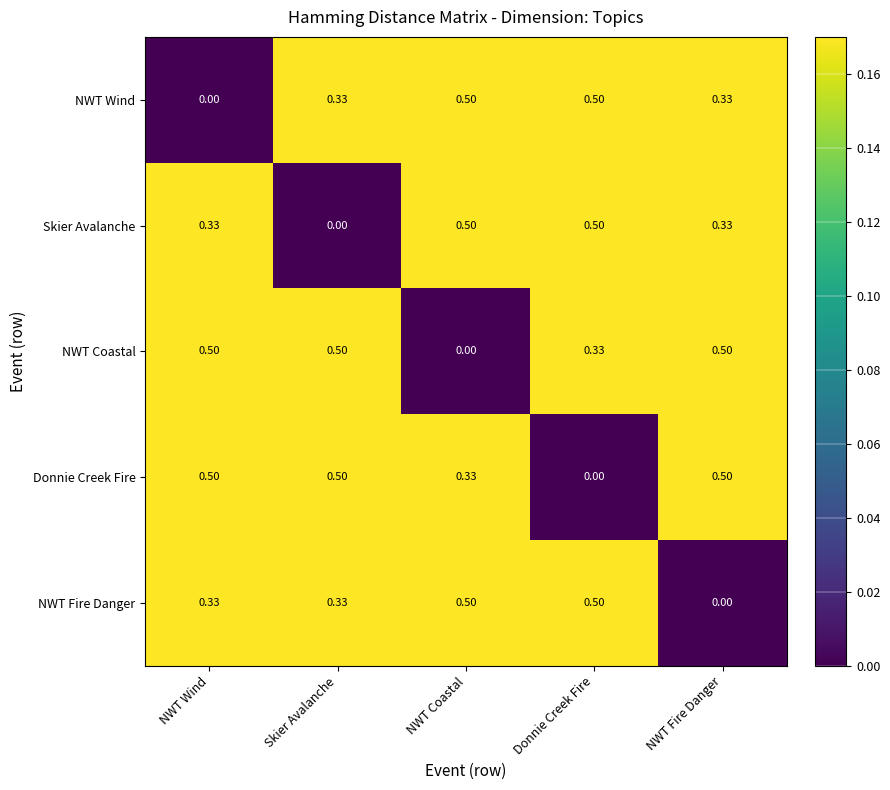

Which category has the lowest value in the NWT Coastal series?

NWT Coastal